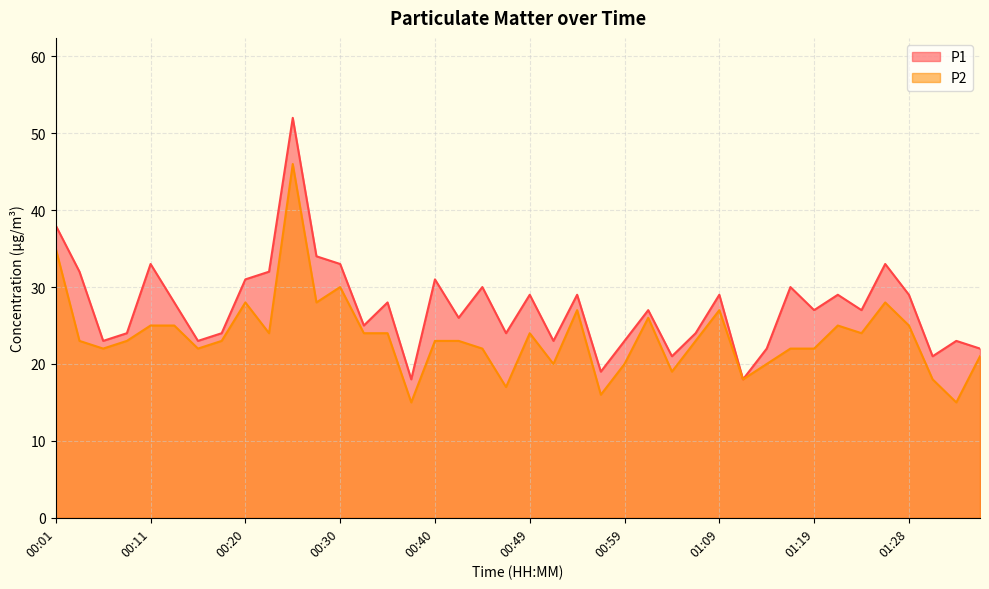

What is the average value of the P2 series?

24